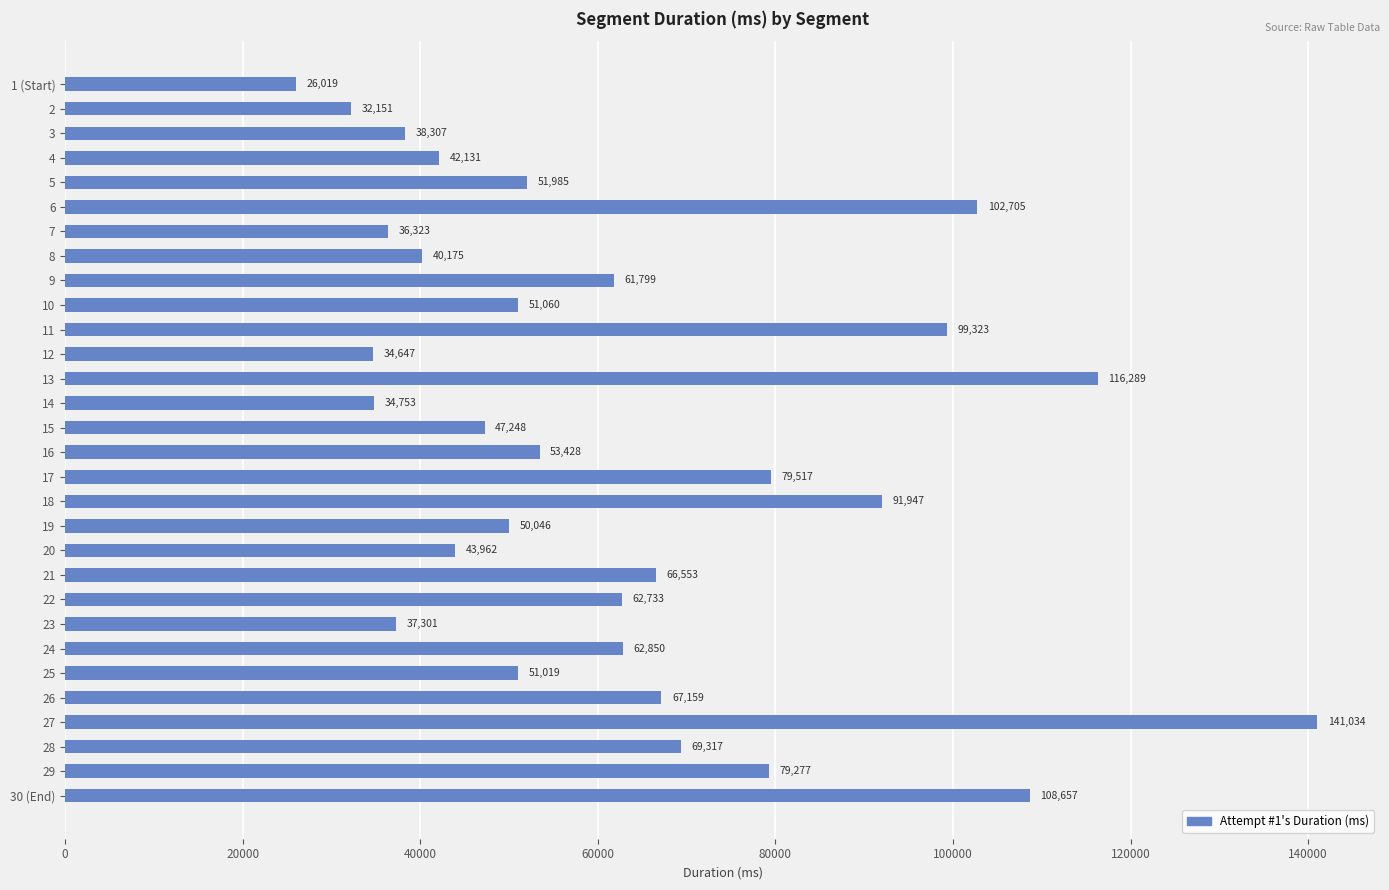

Where is the data nearest to the value 83526?

17